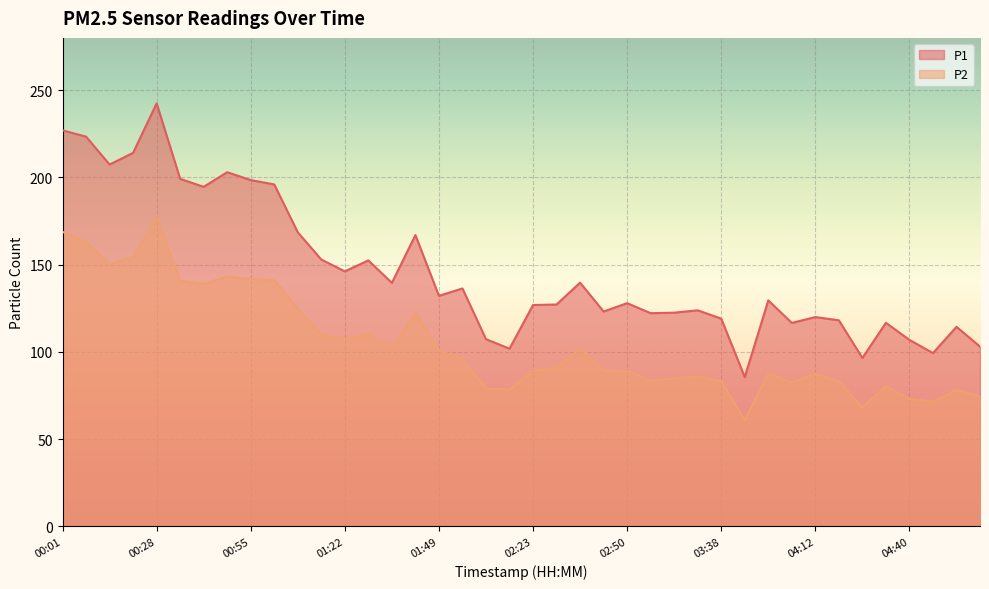

True or false: P2 has more than 2 interior local peaks.

True